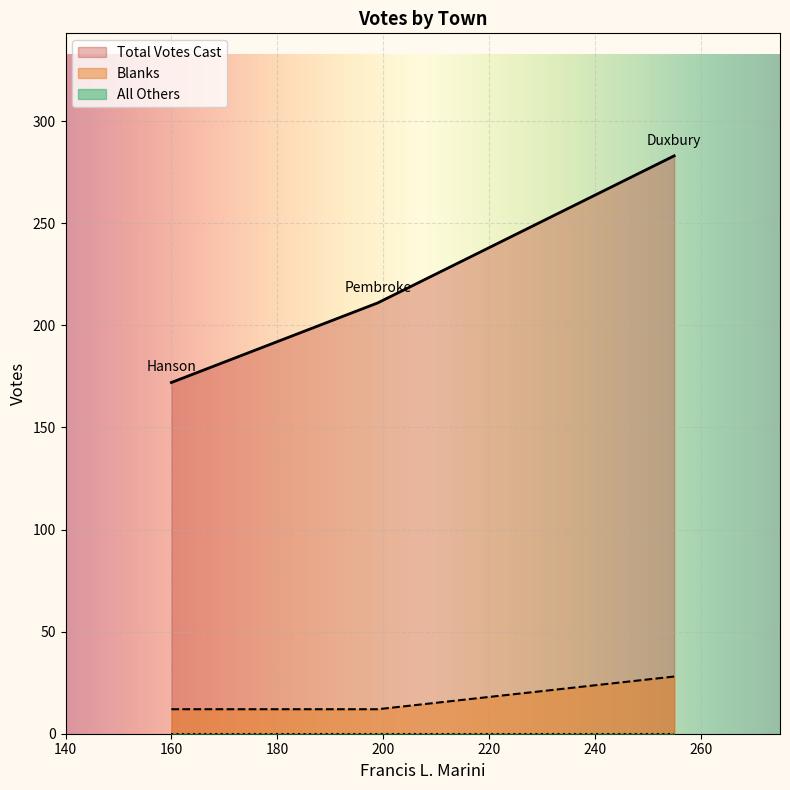

What value does the Blanks series have at Hanson, to the nearest 5?

10